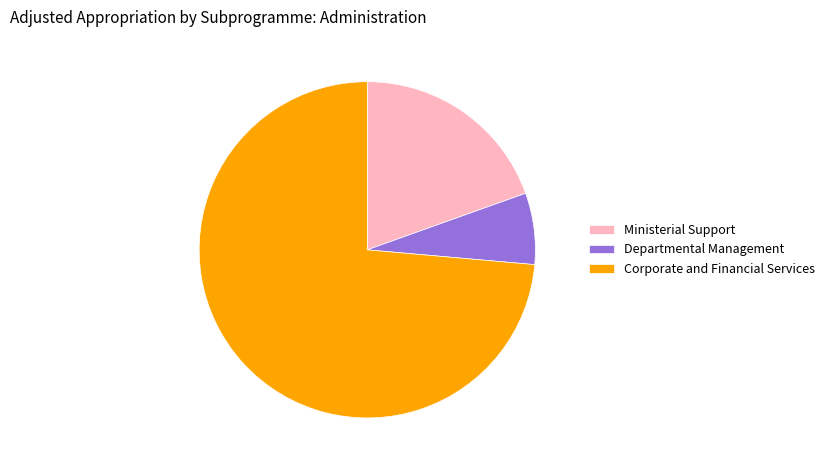

Combined, do Ministerial Support and Corporate and Financial Services account for over 50%?

Yes